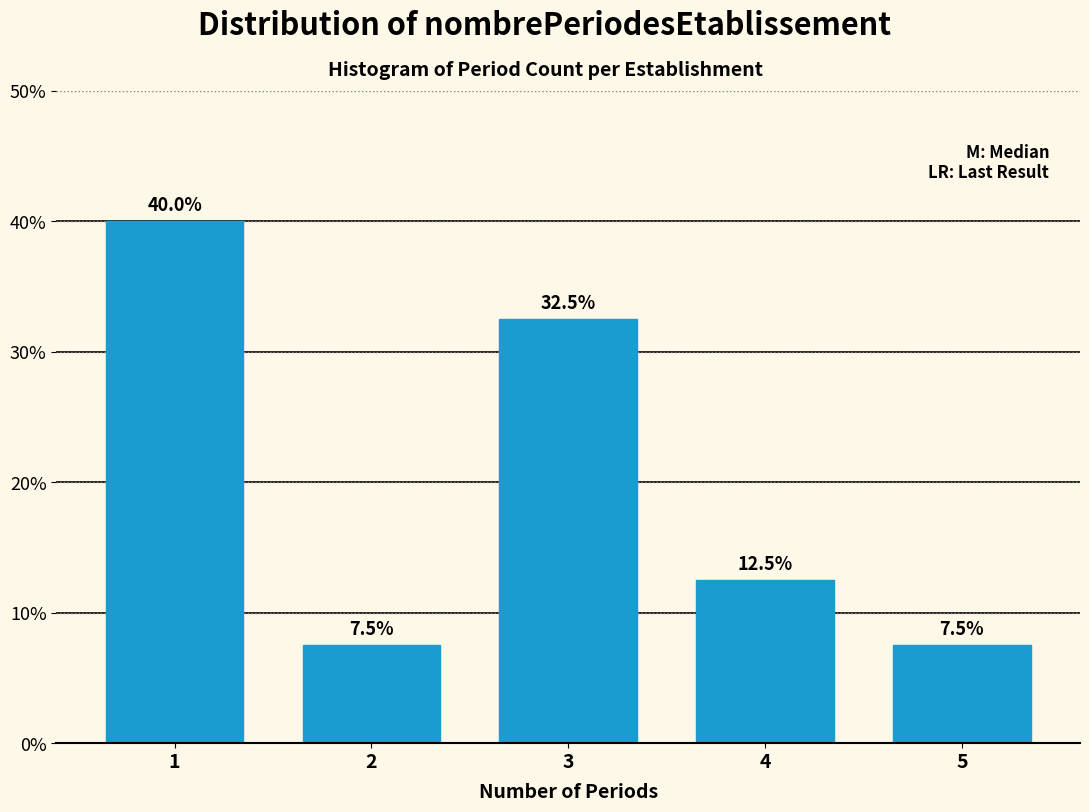

Reading left to right, transcribe all the data shown in this chart.

1=40.0	2=7.5	3=32.5	4=12.5	5=7.5